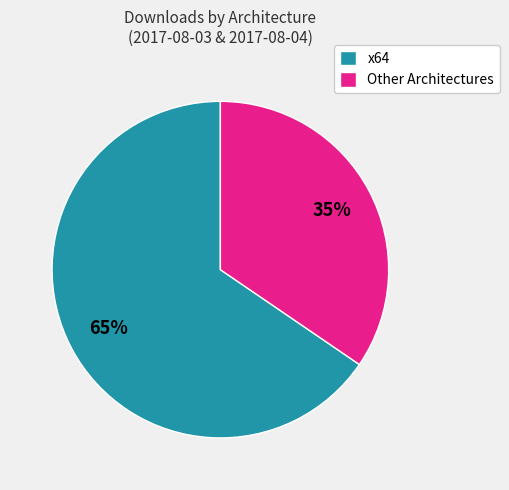

How many segments does this pie chart have?

2